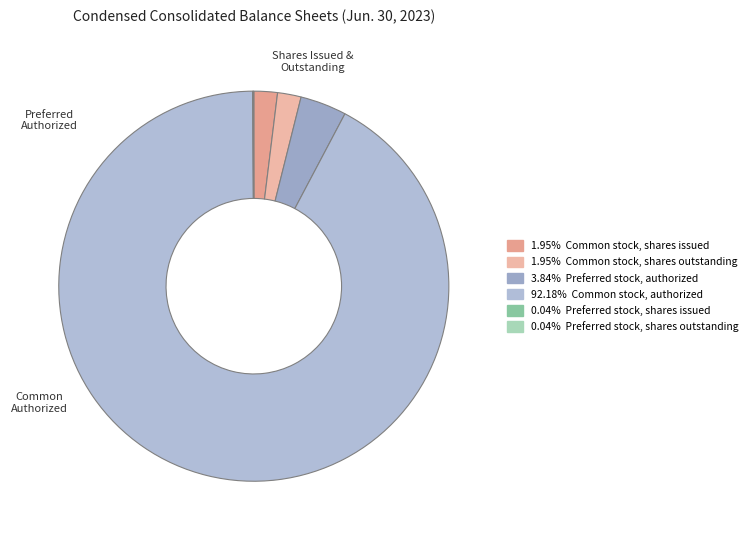

How many slices are in this pie chart?

6